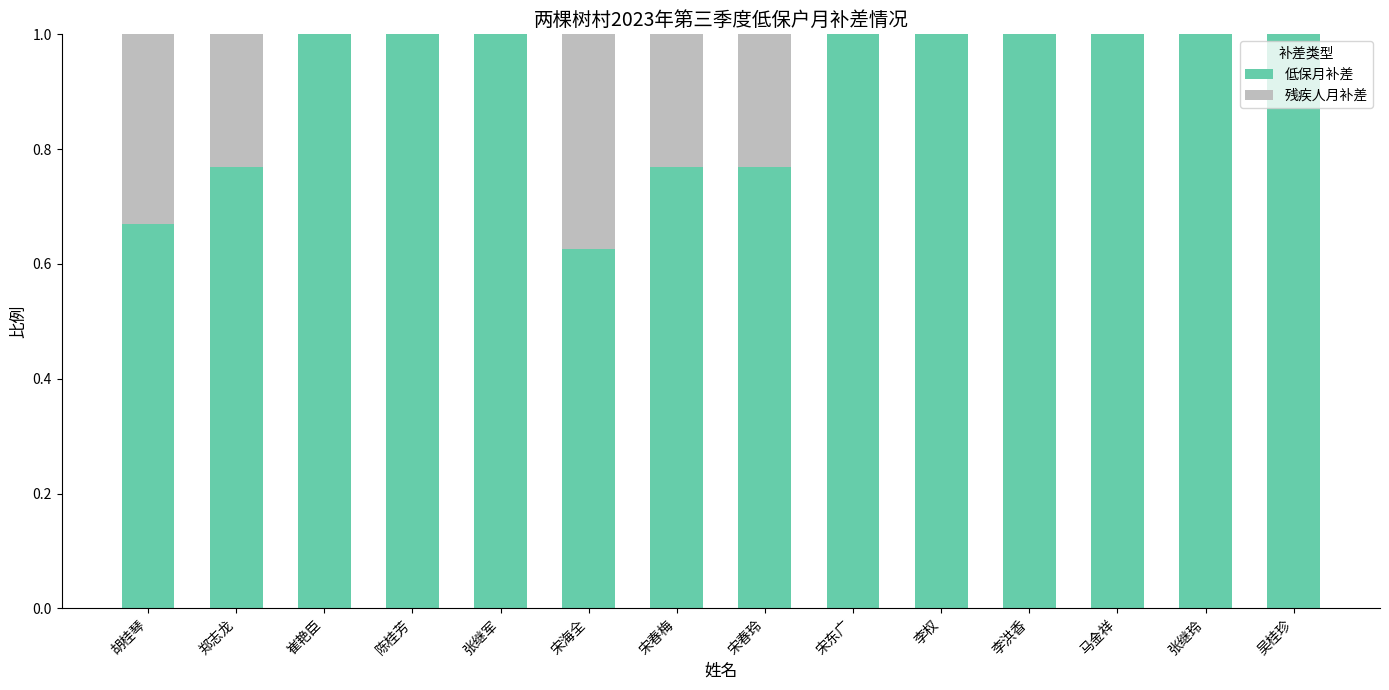

How many distinct data groups are displayed?

2